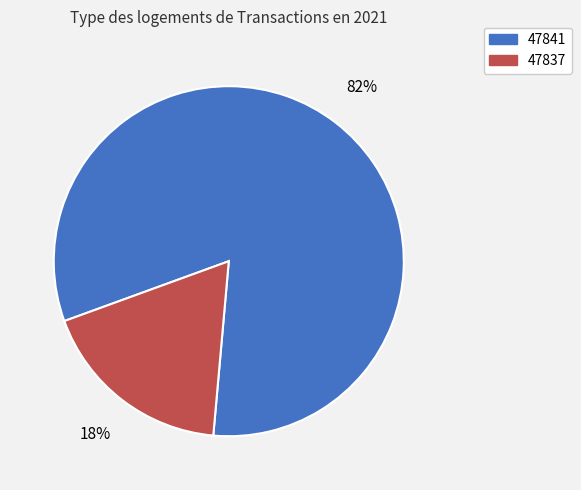

Rank the categories by value from lowest to highest.

47837, 47841